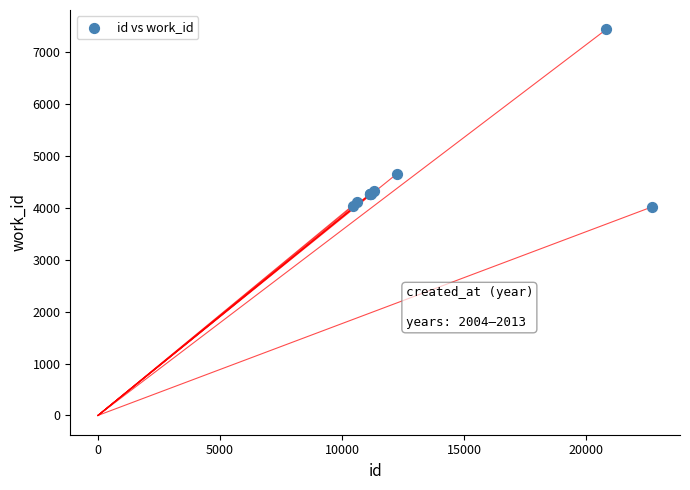

What Y value in the scatter plot is closest to 5735?

4661